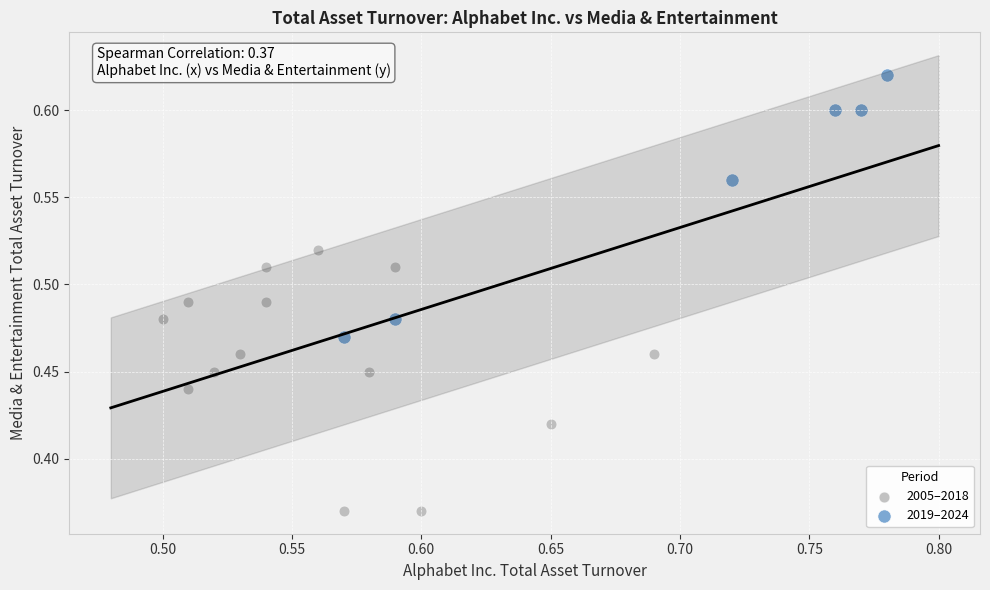

Which series reaches the minimum Y coordinate?

2005–2018